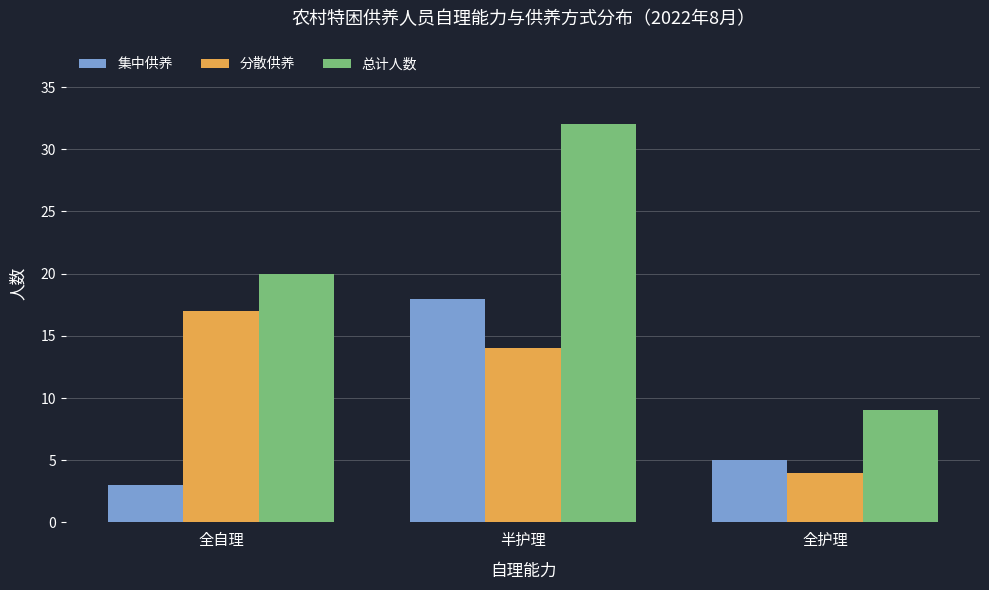

Rank the series by their maximum value, from lowest to highest.

分散供养, 集中供养, 总计人数